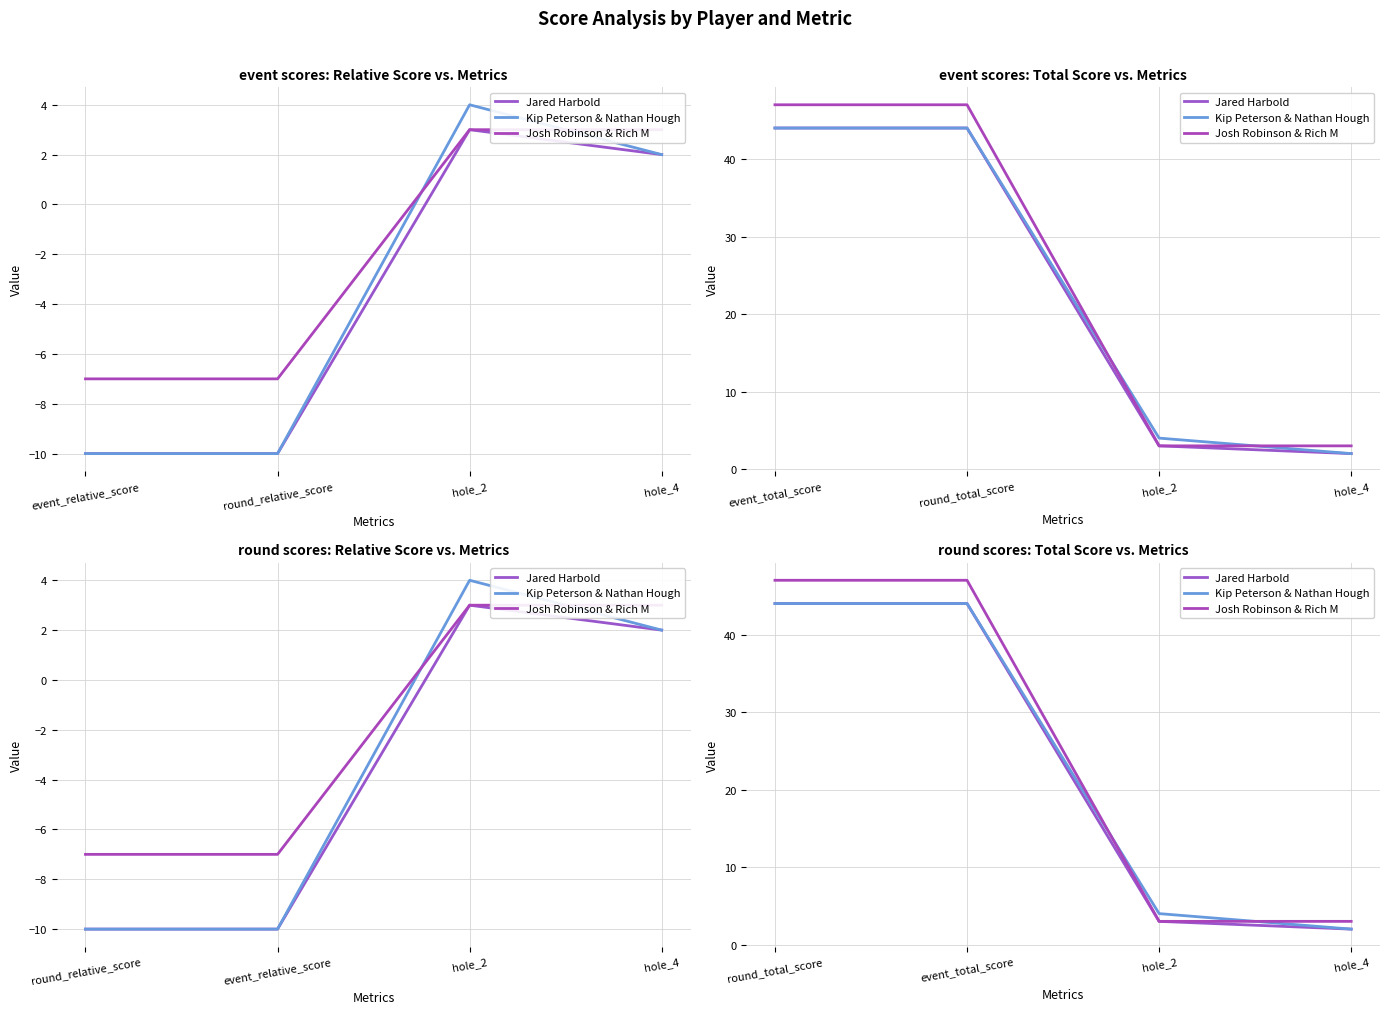

Which series has the largest range (max minus min)?

Josh Robinson & Rich M